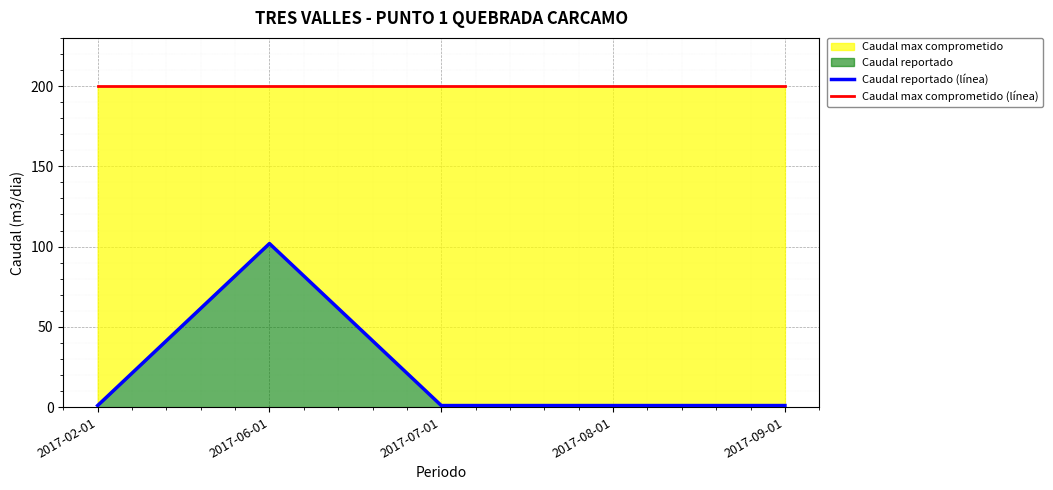

What is the value of the Caudal reportado (línea) point at the 2nd from the left?

101.9